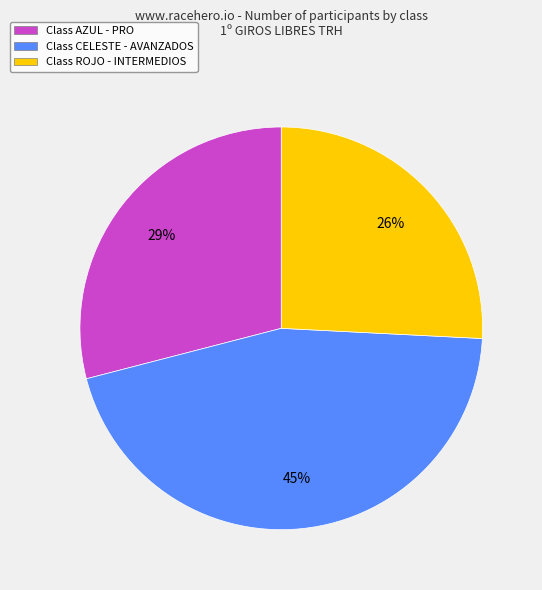

To the nearest percent, what portion does Class ROJO - INTERMEDIOS represent?

26%